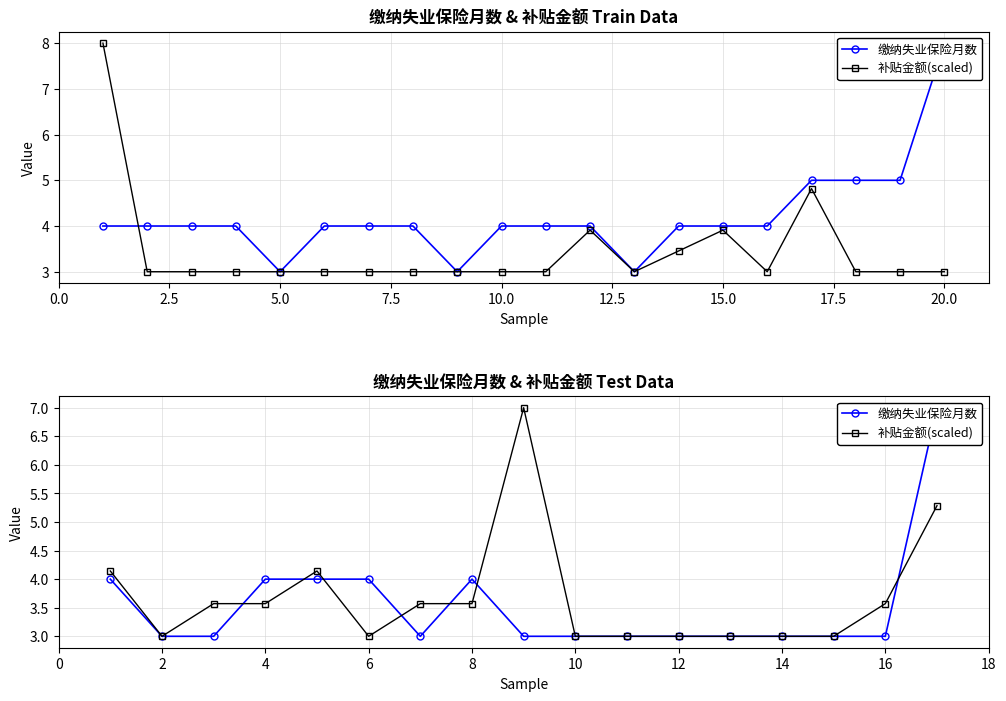

How many lines are shown in the chart?

2